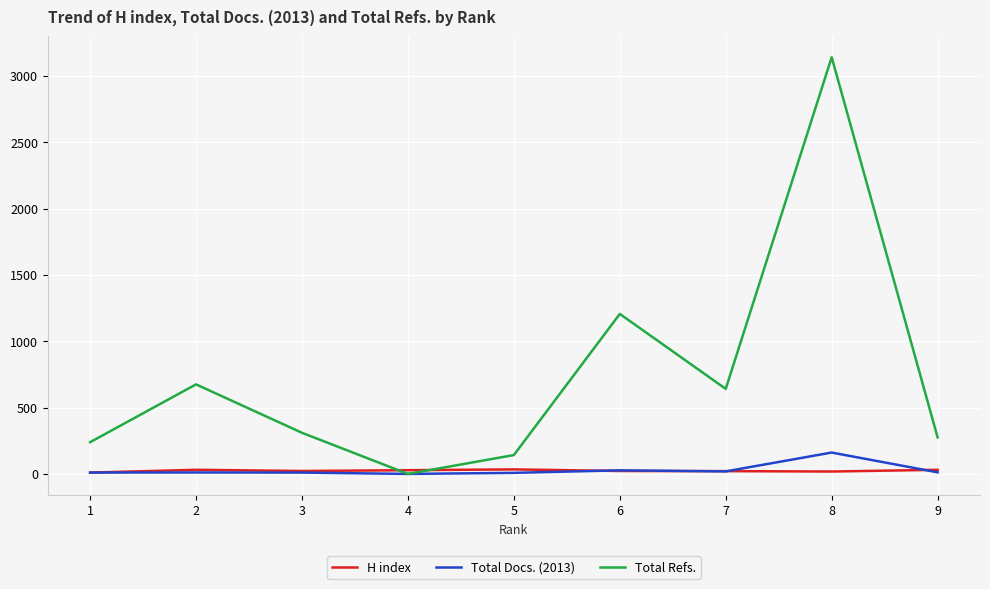

At which category is the sum across all series the highest?

8